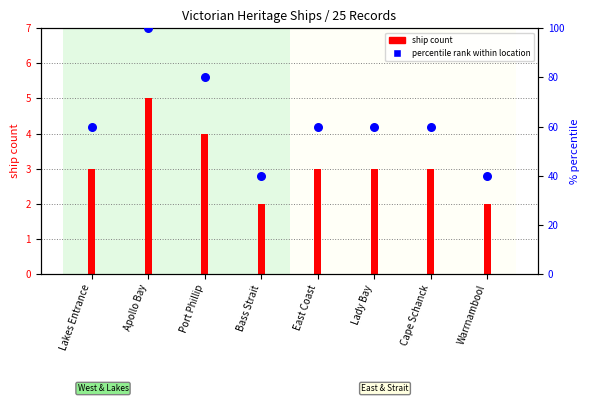

Which has a higher value, Apollo Bay or Port Phillip?

Apollo Bay